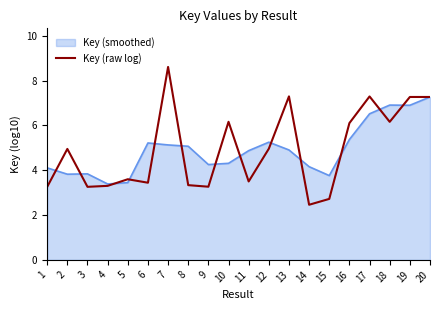

How many series are shown in this chart?

2